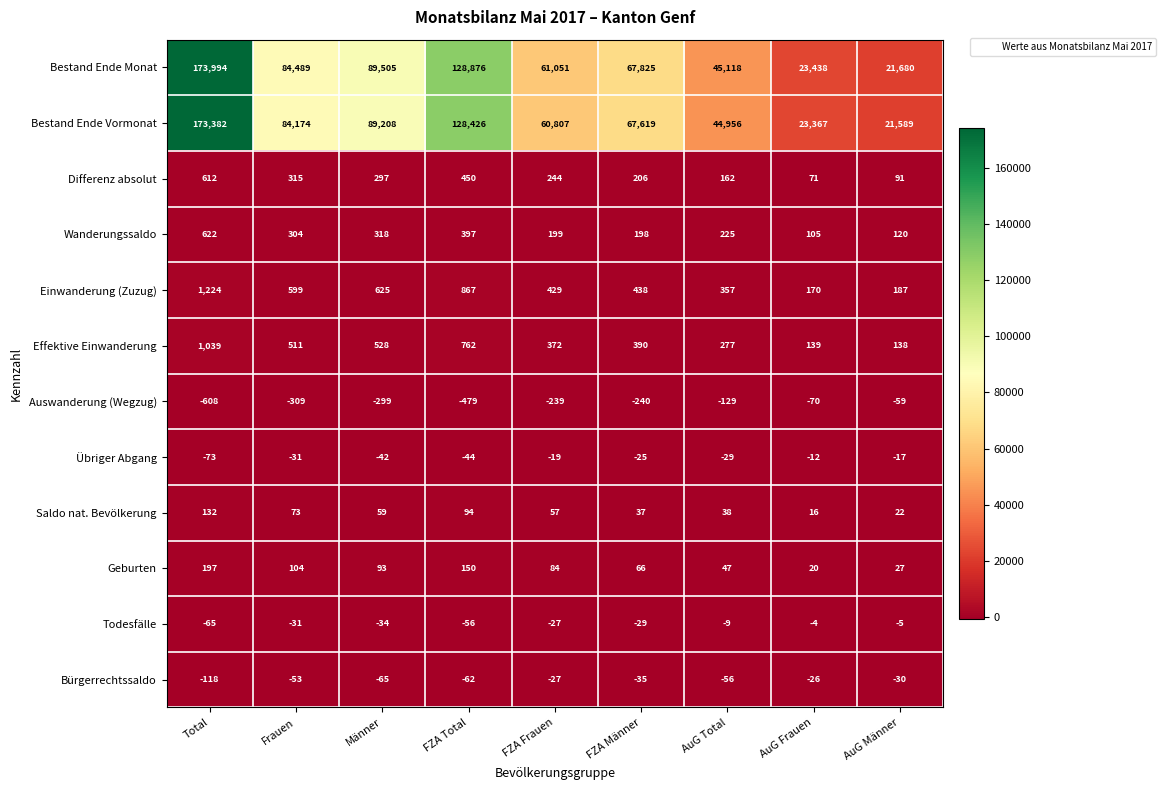

Which series has the widest spread of values?

Bestand Ende Monat